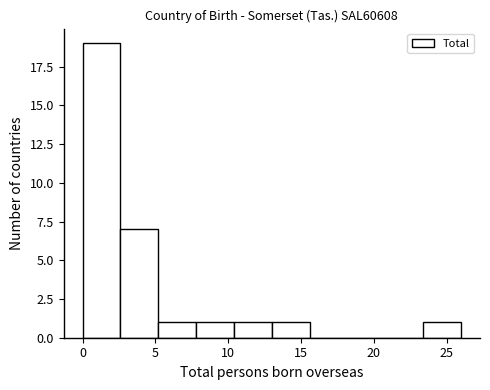

Reading left to right, list every bar in this chart as the range it spans on the x-axis followed by its height. Neither the bar edges nor the heights are printed on the chart, so give them approximately, as read against the axes.

0.0 to 2.6: 19
2.6 to 5.2: 7
5.2 to 7.8: 1
7.8 to 10.4: 1
10.4 to 13.0: 1
13.0 to 15.6: 1
15.6 to 18.2: 0
18.2 to 20.8: 0
20.8 to 23.4: 0
23.4 to 26.0: 1